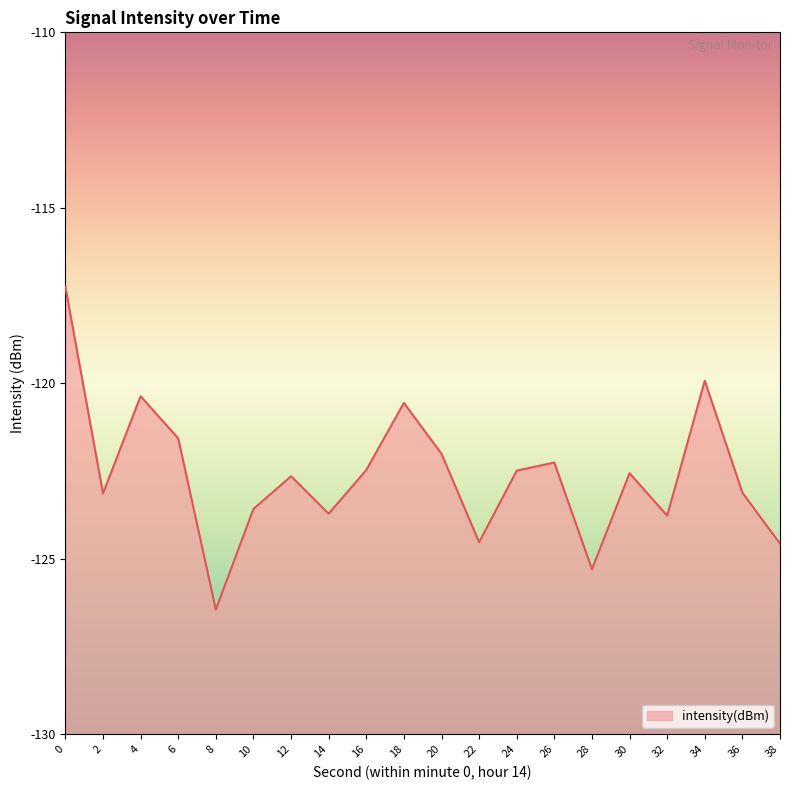

Rank the categories by value from highest to lowest.

0, 34, 4, 18, 6, 20, 26, 16, 24, 30, 12, 36, 2, 10, 14, 32, 22, 38, 28, 8